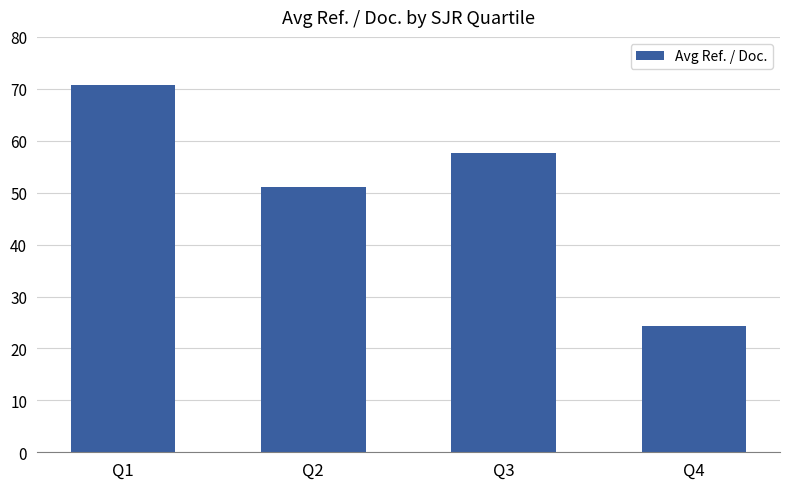

What is the difference between the second highest and second lowest values?

6.5